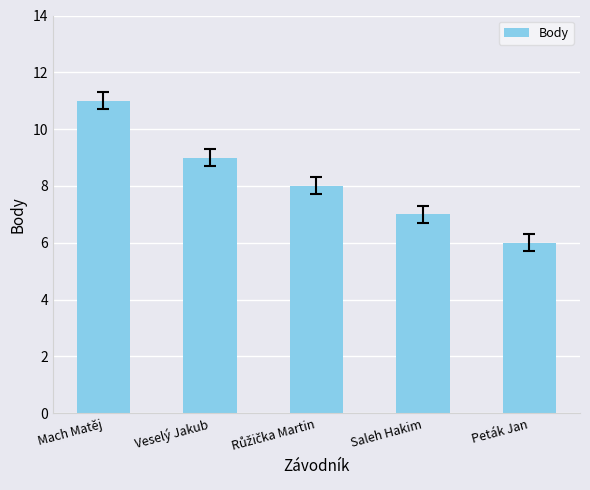

What position from the right is Mach Matěj?

5